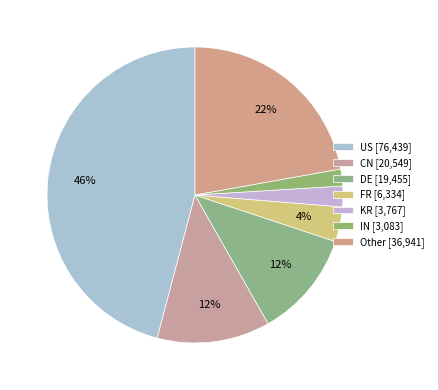

How many slices are in this pie chart?

7